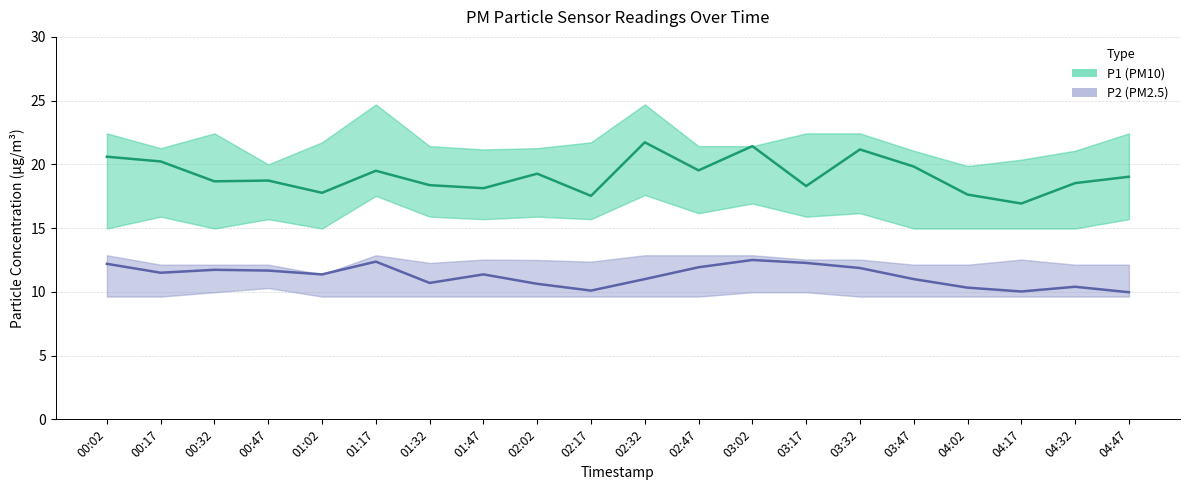

True or false: P1 and P2 intersect in this chart.

False